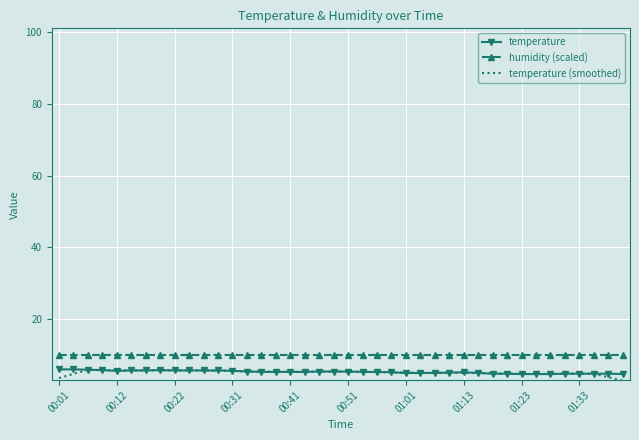

True or false: humidity (scaled) and temperature intersect in this chart.

False